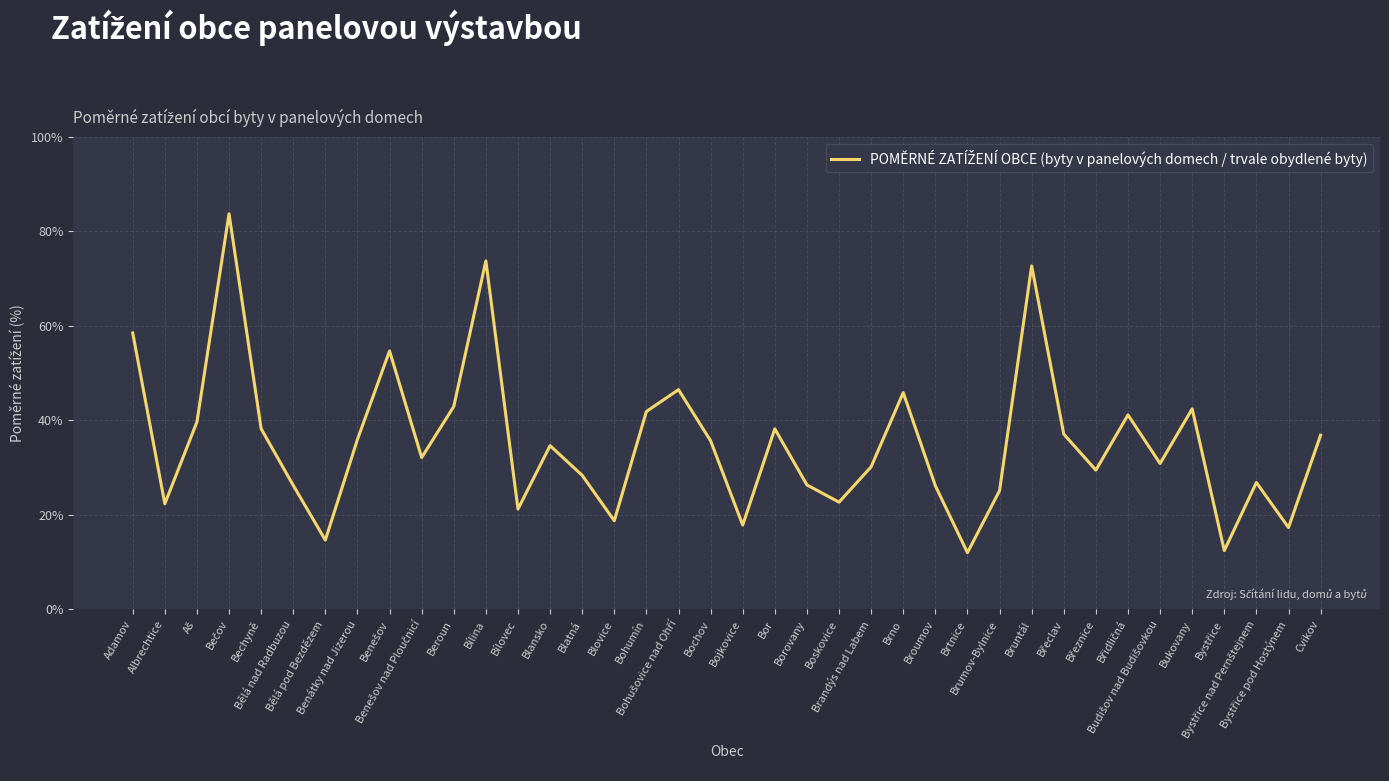

What is the difference between the maximum and minimum values?

71.7